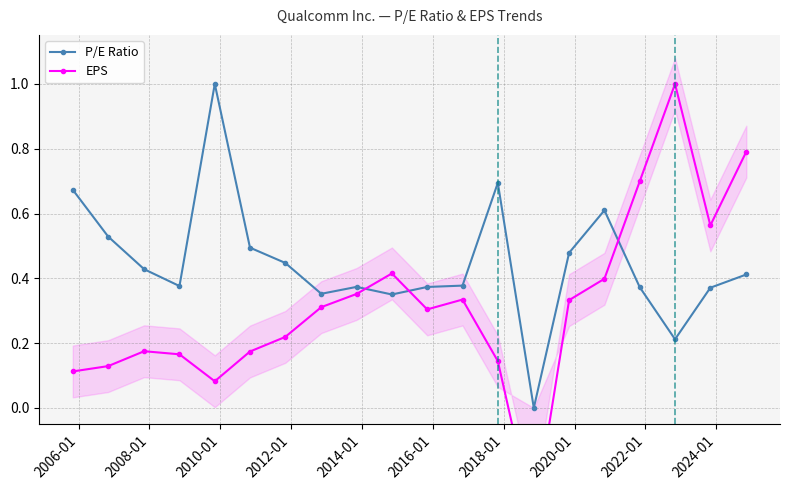

What is the maximum value for P/E Ratio?

1.0